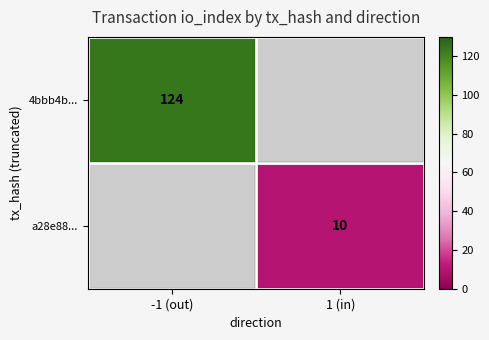

True or false: 4bbb4b... has a value of 207 at -1 (out).

False